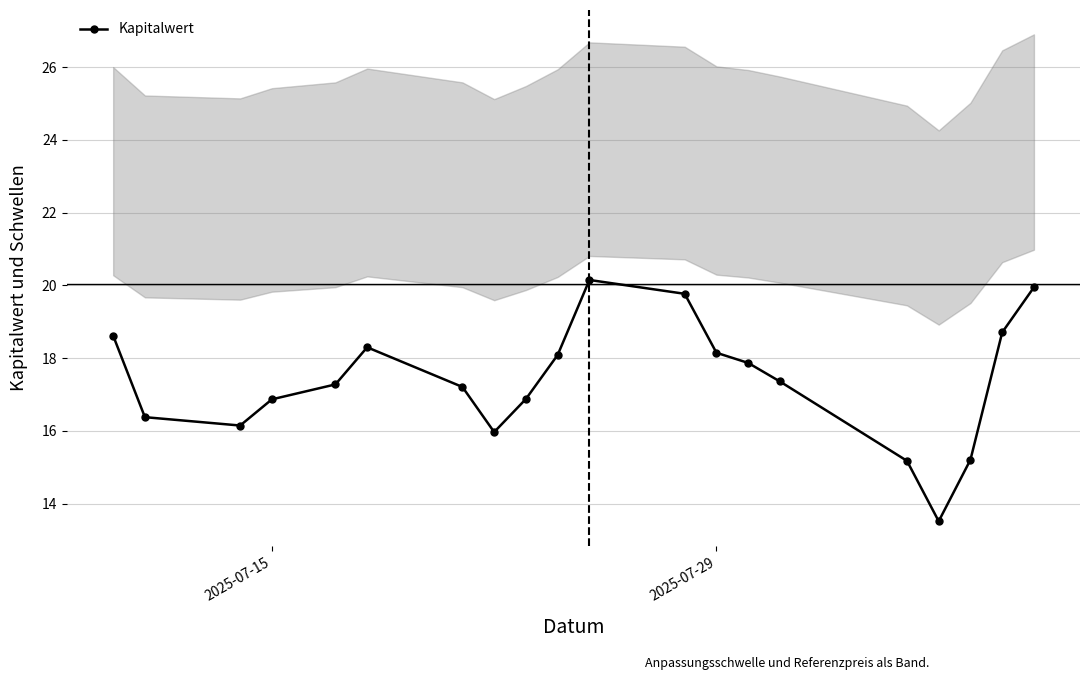

Reading left to right, what are all the values shown in this chart?

18.6	16.4	16.1	16.9	17.3	18.3	17.2	16.0	16.9	18.1	20.1	19.8	18.1	17.9	17.4	15.2	13.5	15.2	18.7	19.9